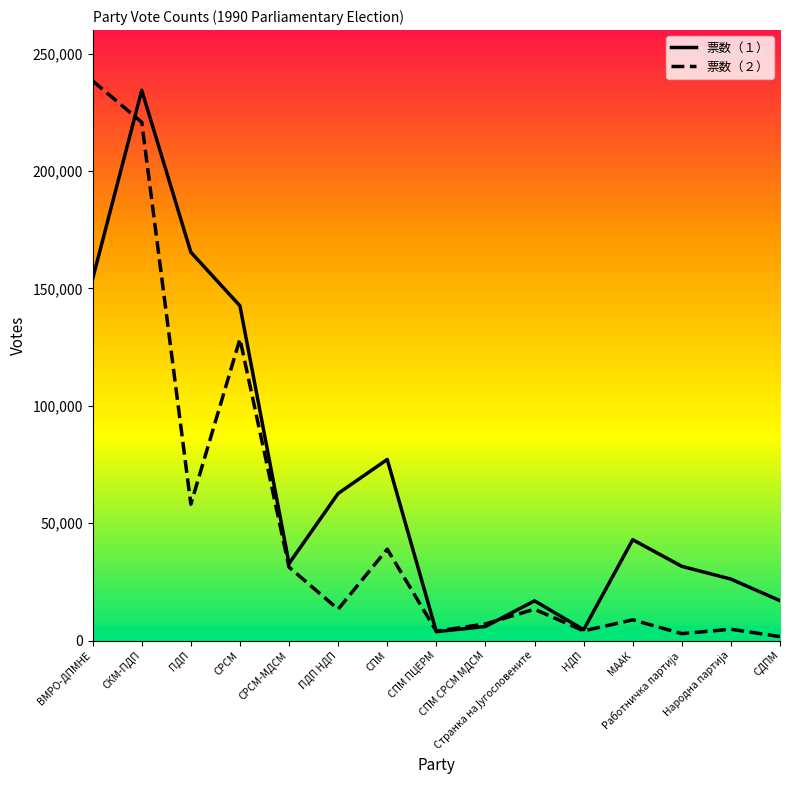

What is the difference between the maximum and minimum values in the 票数（２） series?

236711